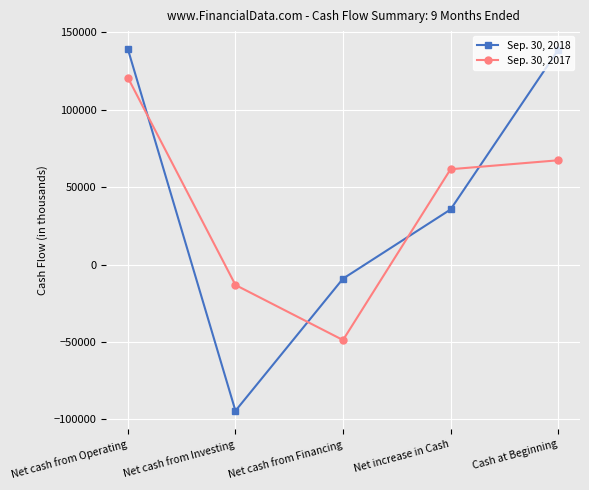

At which label does Sep. 30, 2018 first exceed 35529?

Net cash from Operating